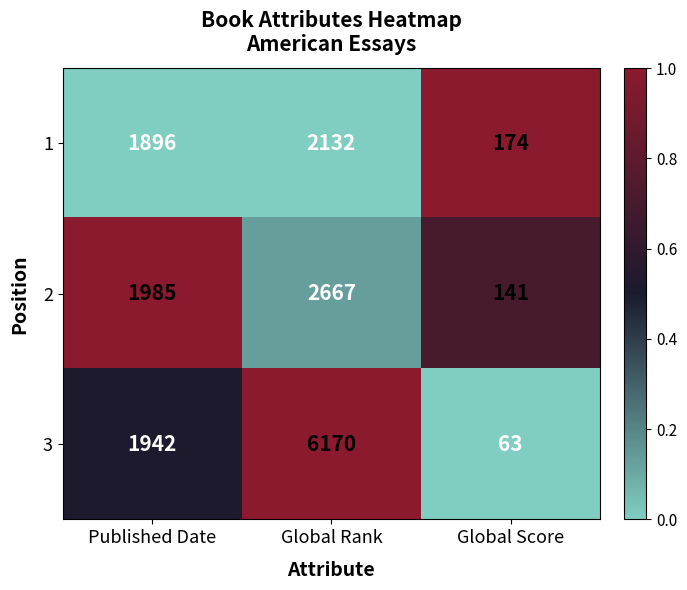

Is it true that 2 equals 141 at Global Score?

True